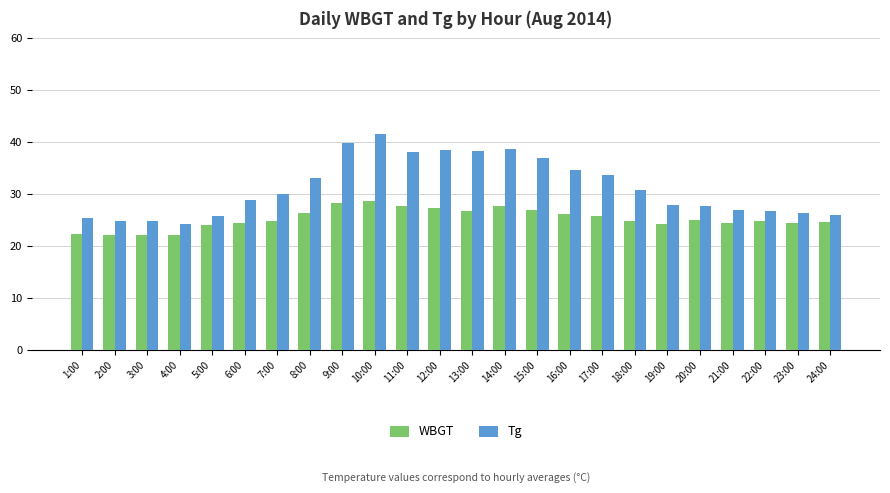

What position from the right is 18:00?

7